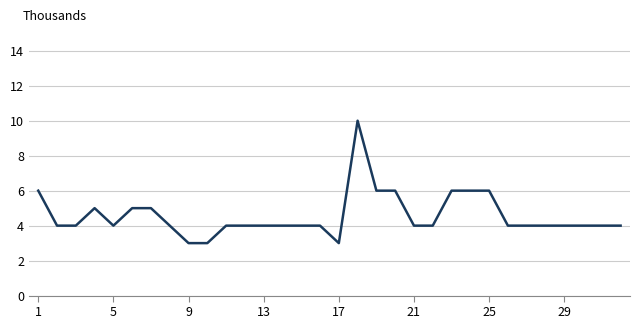

What is the greatest value displayed?

10